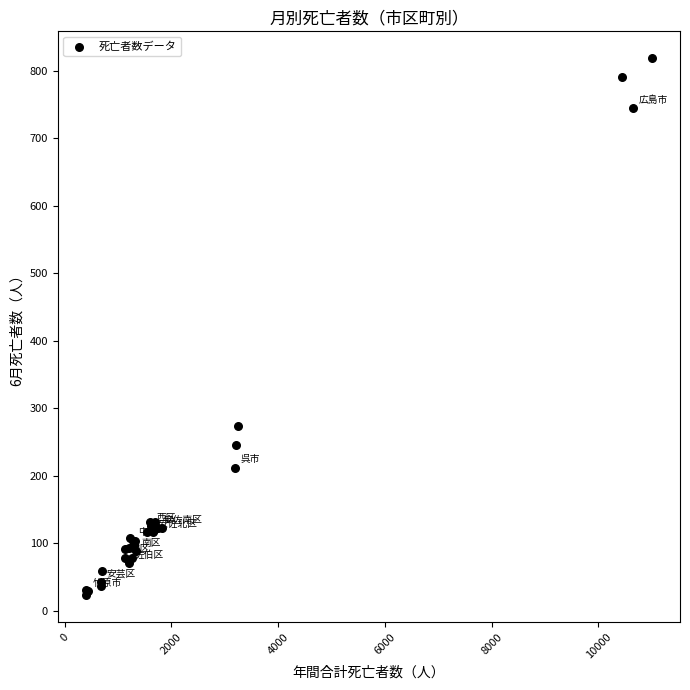

What Y value in the scatter plot is closest to 421?

274